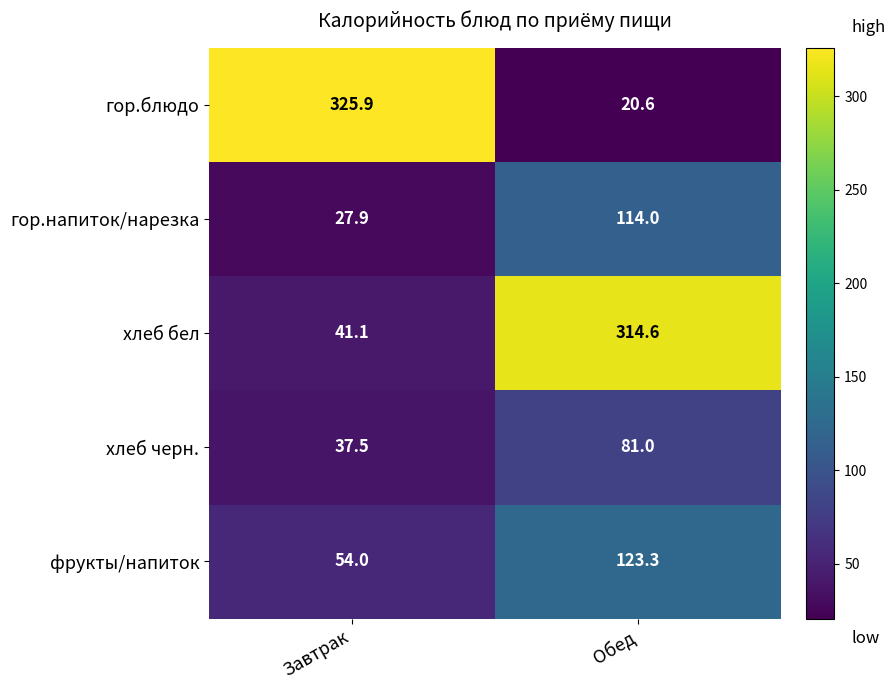

Where is фрукты/напиток nearest to the value 88?

Завтрак